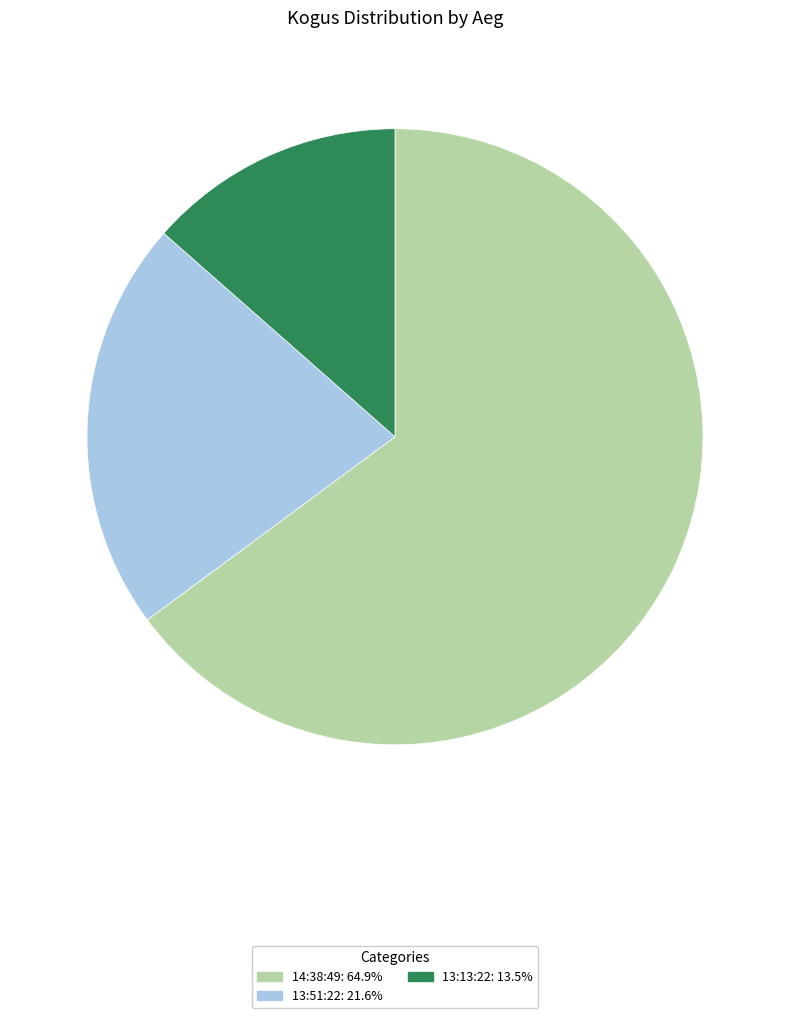

Rank the categories by value from highest to lowest.

14:38:49, 13:51:22, 13:13:22